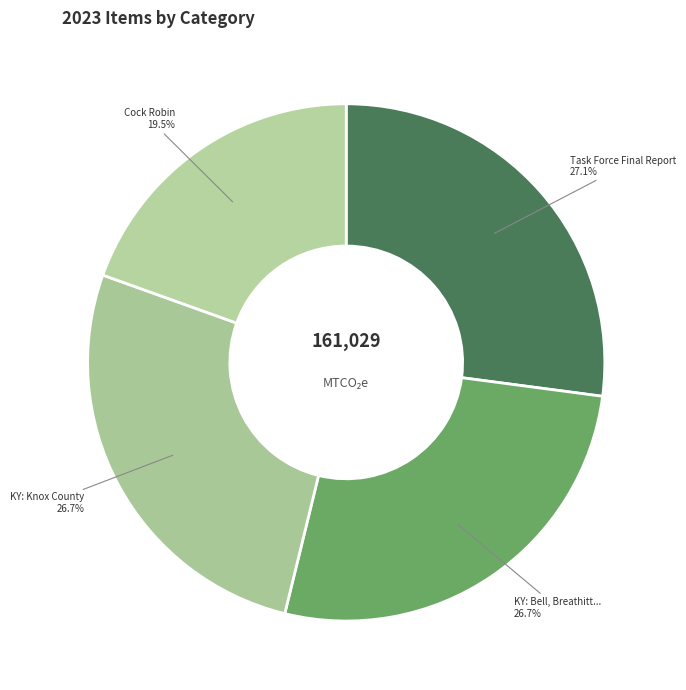

Approximately how many times larger is the value at Cock Robin compared to KY: Knox County?

0.7